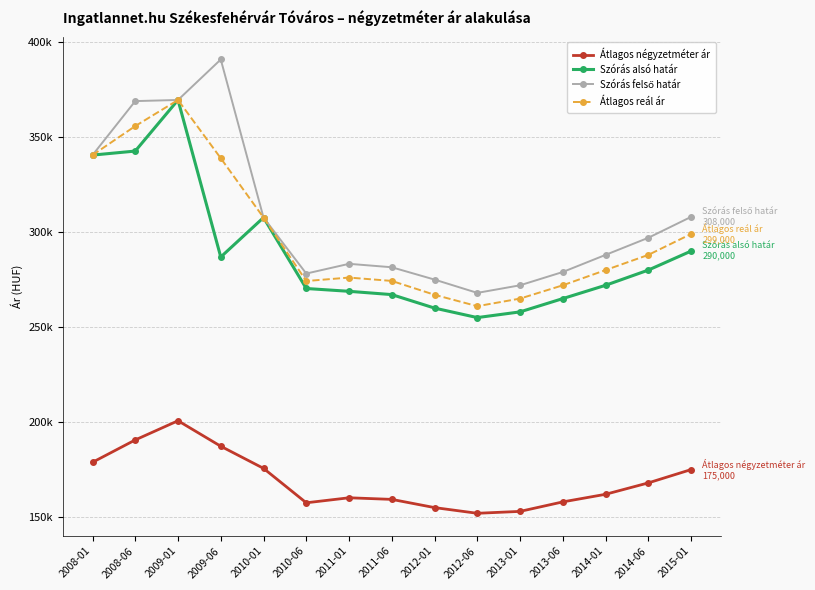

Does the chart display data point markers on the line(s)?

Yes